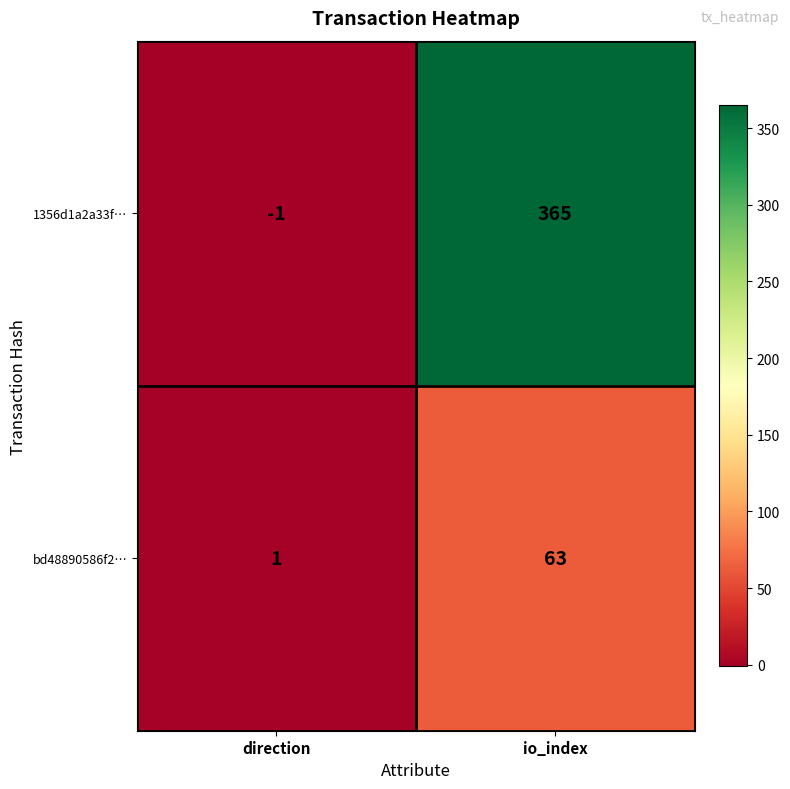

Which series has the largest total across all categories?

1356d1a2a33f…